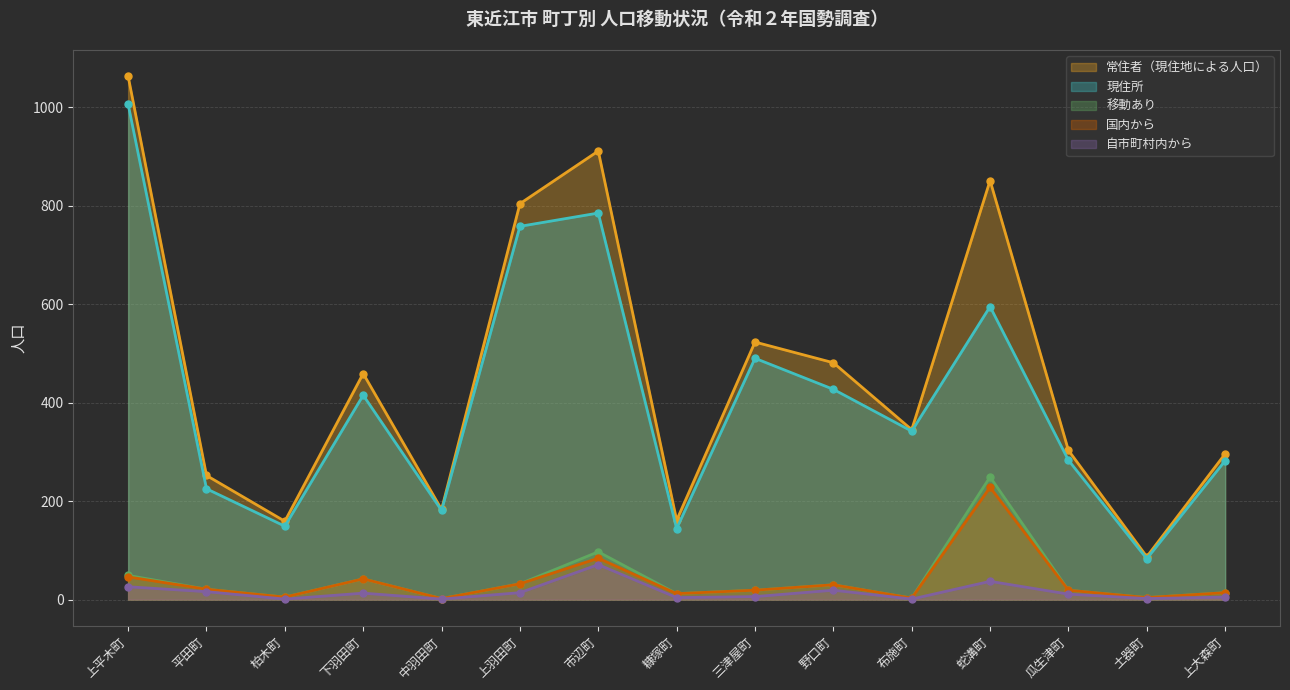

Reading left to right, what are all the values shown in this chart?

常住者（現住地による人口）: 1063	252	159	459	183	804	911	161	523	481	345	851	303	87	296
現住所: 1006	225	149	415	181	758	785	144	490	427	342	595	283	83	282
移動あり: 49	21	5	42	2	32	97	12	19	30	3	249	19	4	14
国内から: 46	21	5	42	2	32	84	12	19	30	3	228	19	4	14
自市町村内から: 26	16	1	13	1	14	71	4	6	19	1	37	11	2	5